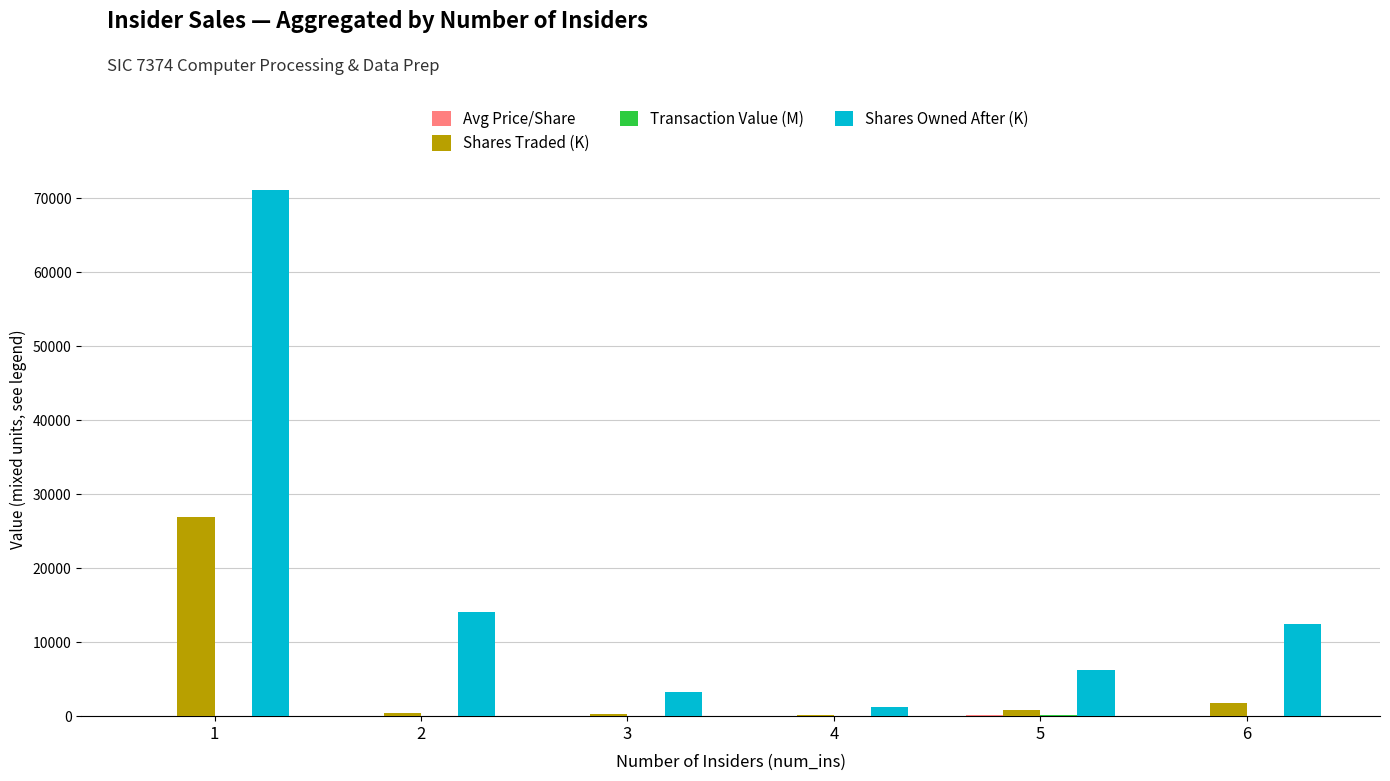

Between 1 and 3, which series saw the biggest shift?

Shares Owned After (K)